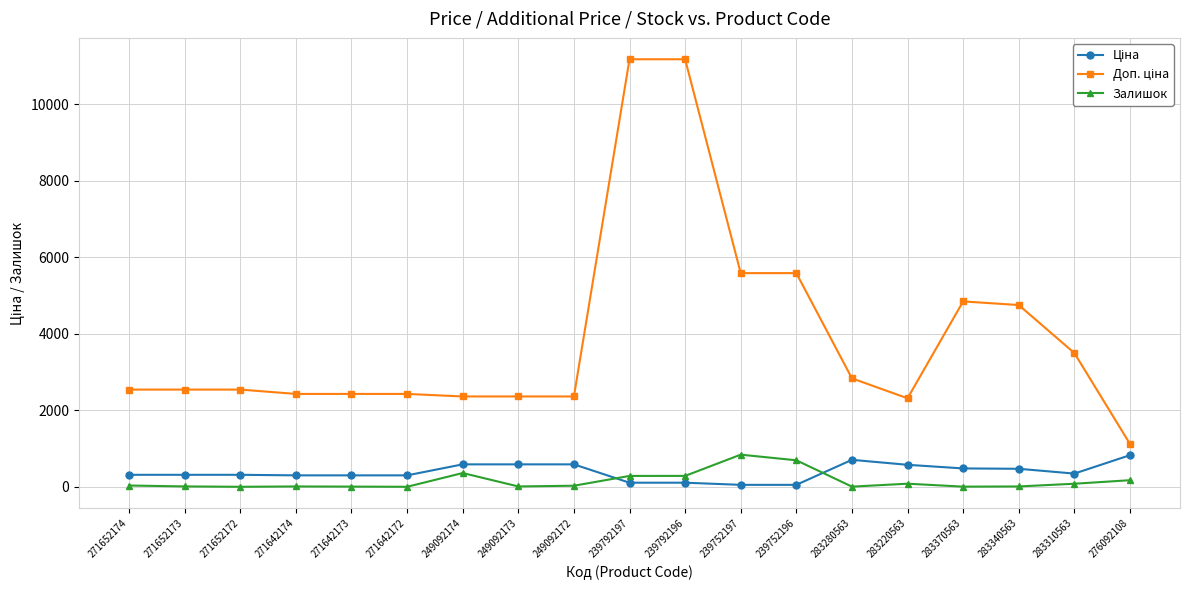

What is the greatest value displayed?

11182.0